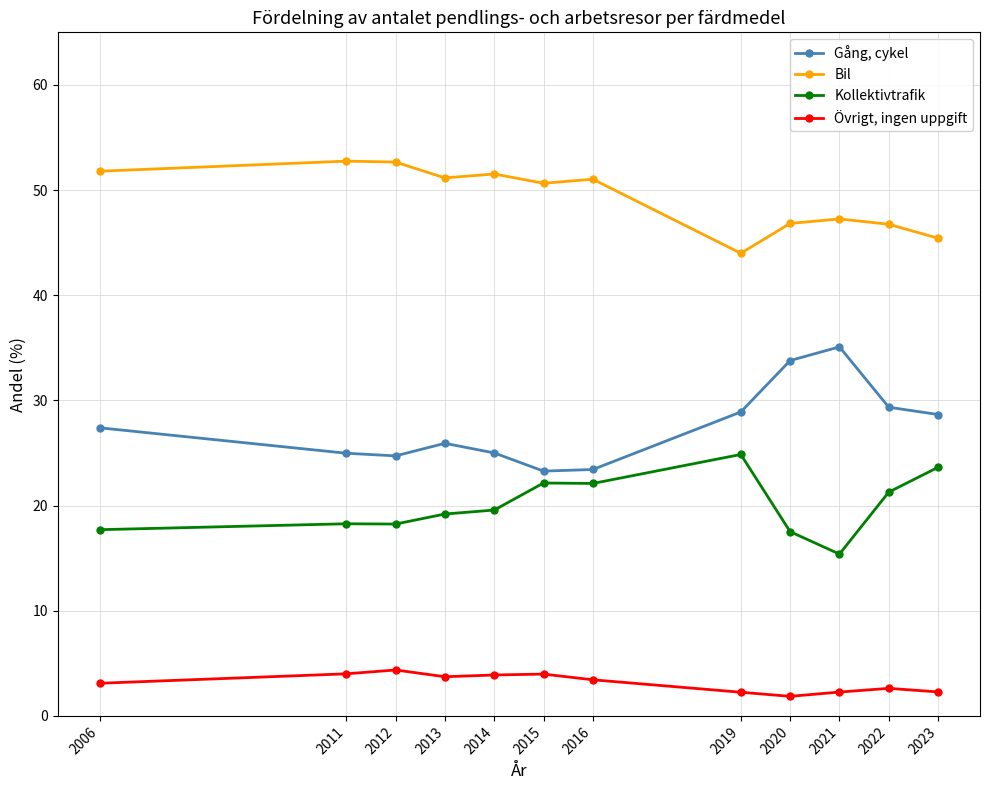

What is the average value of the Bil series?

49.3